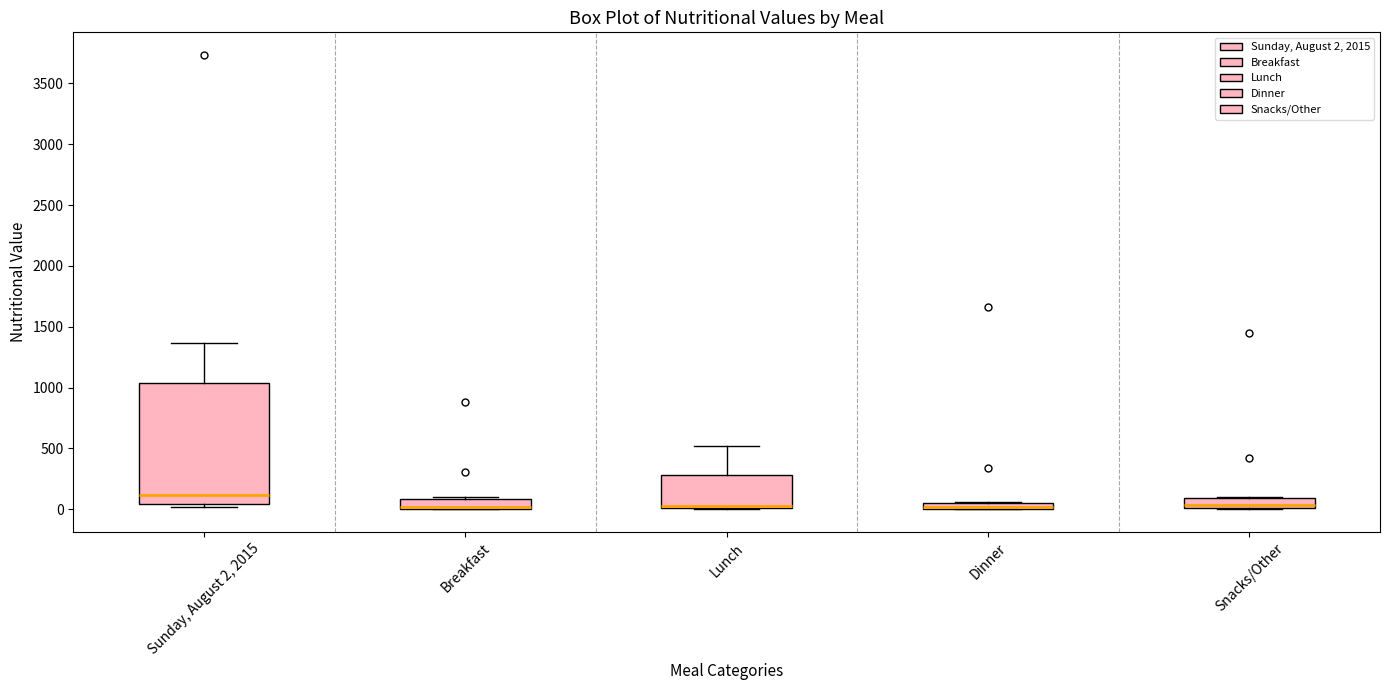

Where is the lower edge of the box for Dinner on the y-axis? The values are not printed on the chart, so give them approximately, as read against the axis.

0